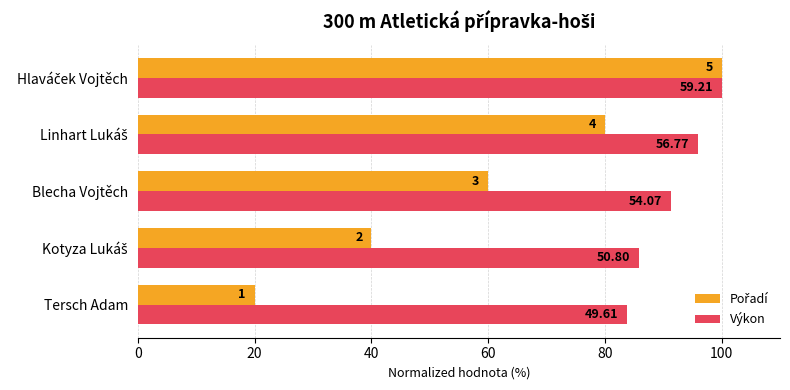

Reading left to right, transcribe all the data shown in this chart.

Pořadí: 20.0	40.0	60.0	80.0	100.0
Výkon: 83.8	85.8	91.3	95.9	100.0